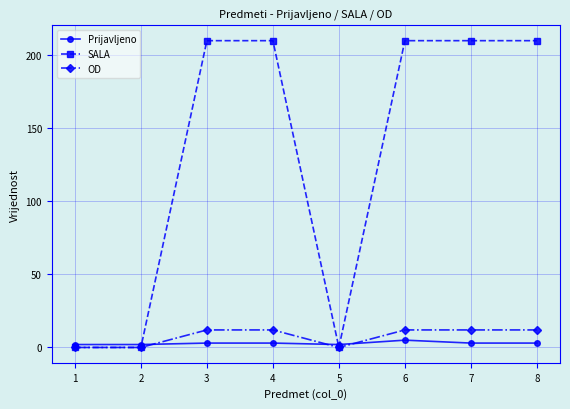

Which series has the largest total across all categories?

SALA